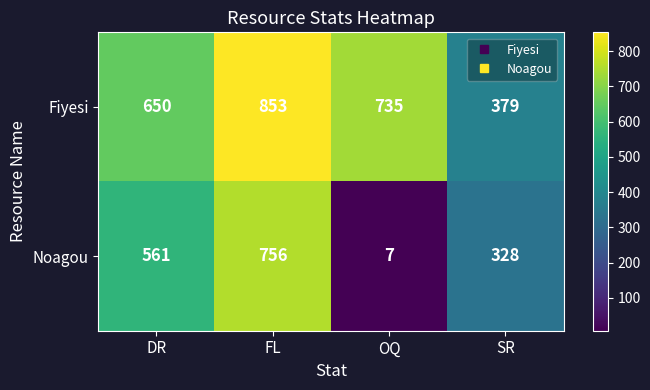

The value of Noagou at SR is 328. True or false?

True